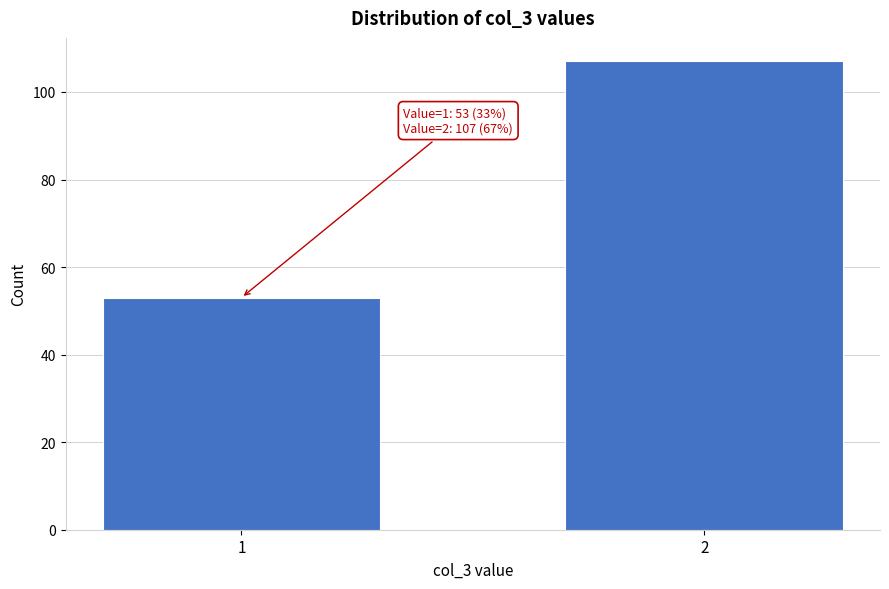

Reading right to left, extract all data points from this chart.

107	53